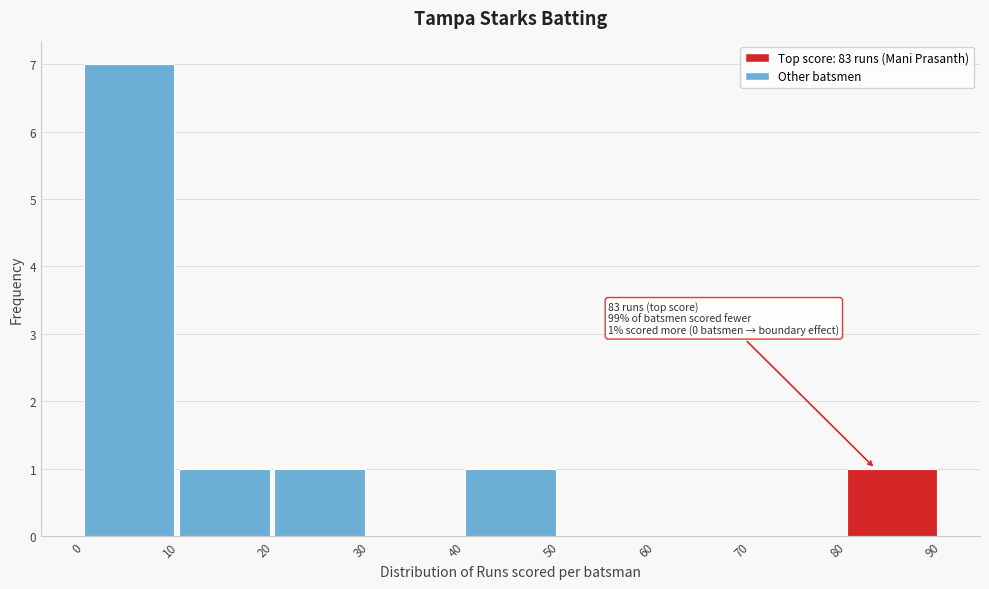

Over which range of the x-axis is the bar tallest?

0 to 10